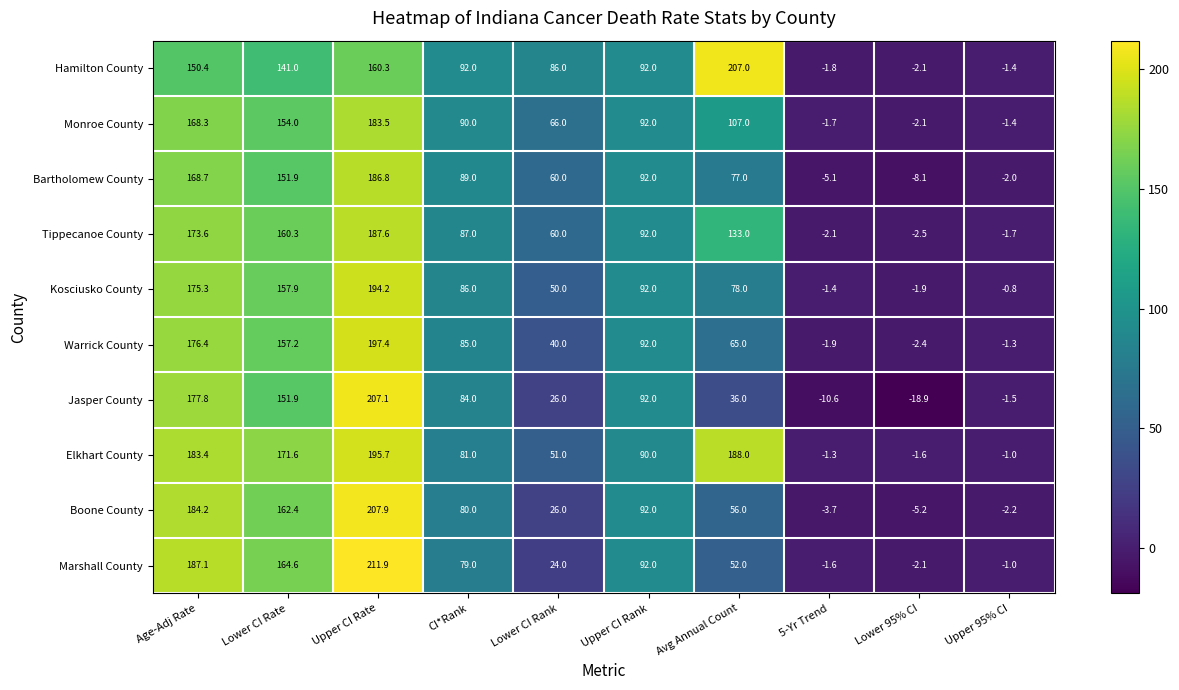

List the series in order of their peak value, highest first.

Marshall County, Boone County, Jasper County, Hamilton County, Warrick County, Elkhart County, Kosciusko County, Tippecanoe County, Bartholomew County, Monroe County